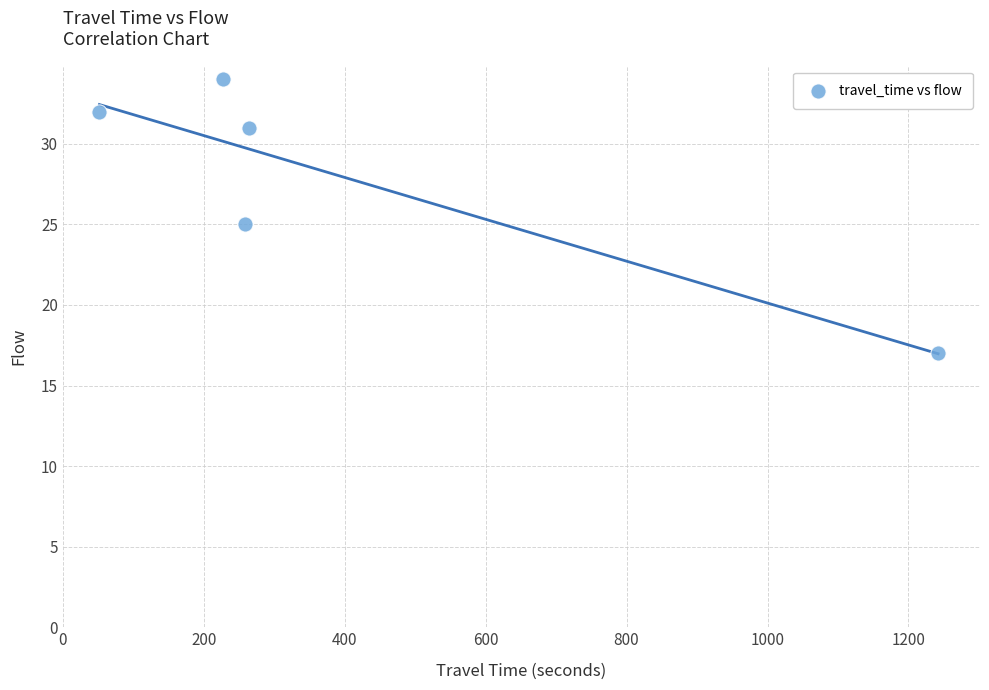

What is the range of X values (max minus min)?

1190